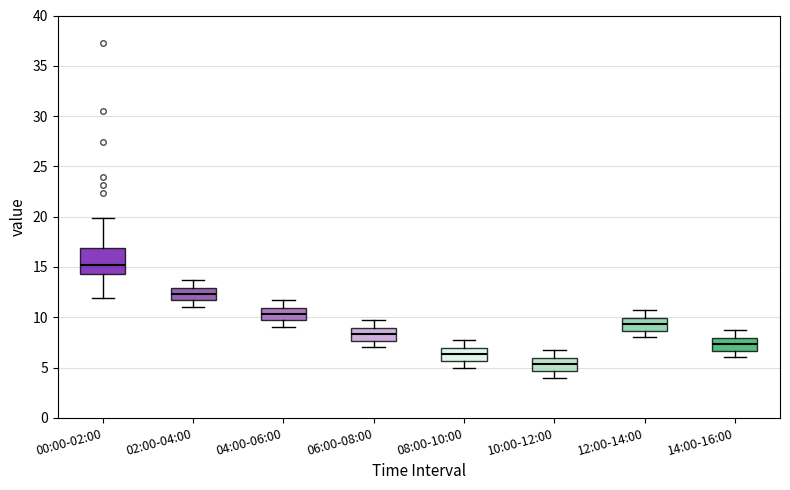

Which box has the lowest median line?

10:00-12:00